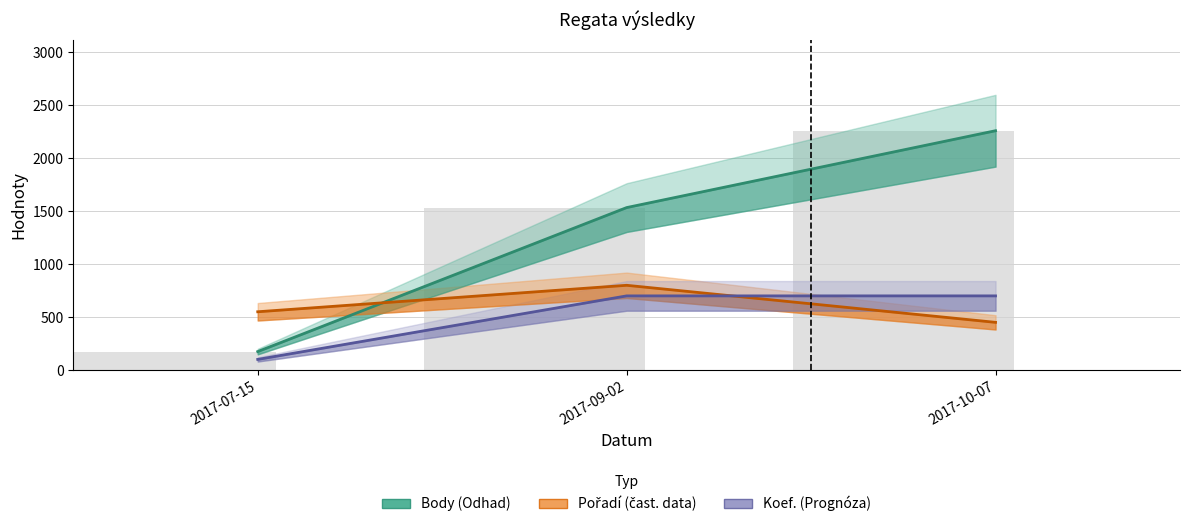

What are all the series names shown in the legend?

Body, Pořadí, Koef.